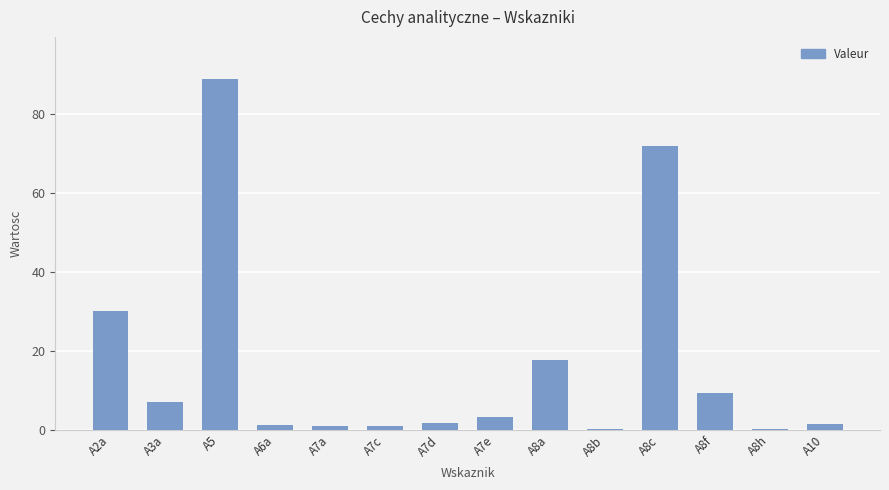

At which label does the data first exceed 3?

A2a